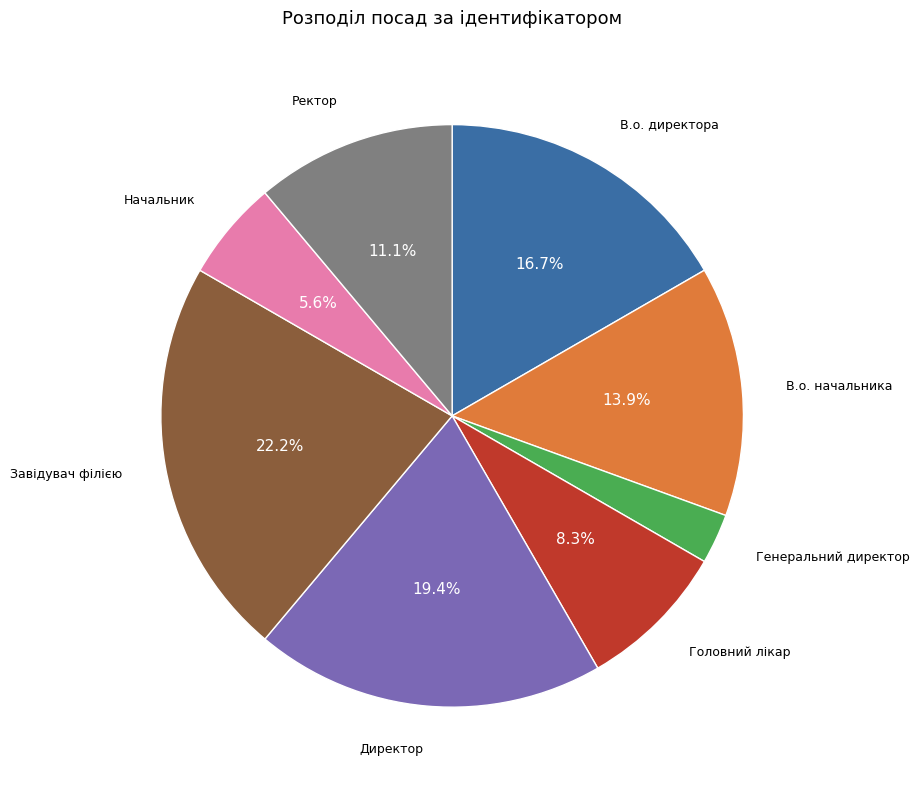

To the nearest percent, what is the combined percentage of Ректор and В.о. начальника?

25%